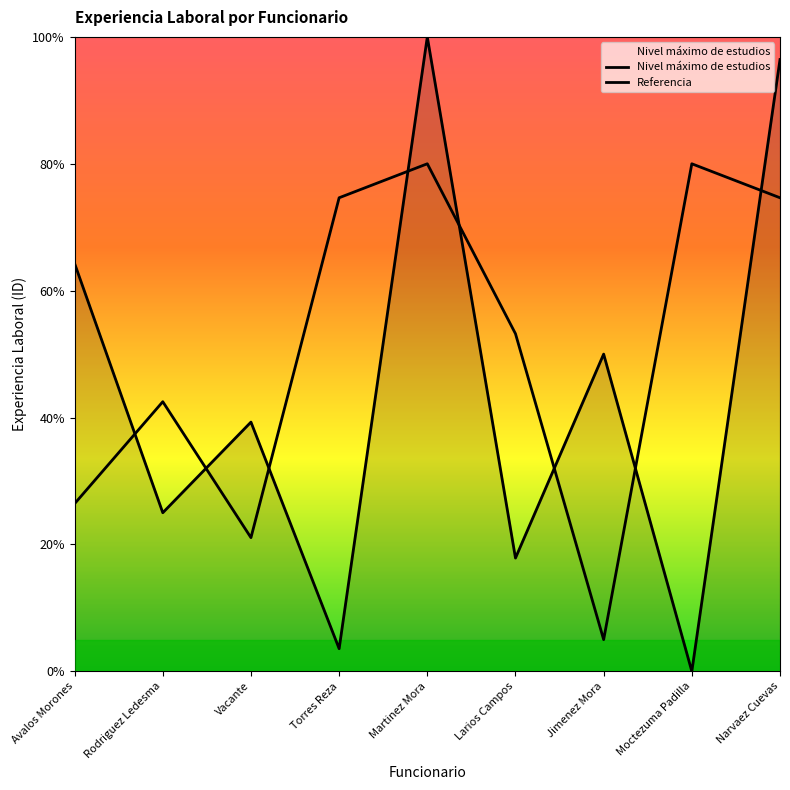

Rank the categories by value from highest to lowest.

Martinez Mora, Narvaez Cuevas, Avalos Morones, Jimenez Mora, Vacante, Rodriguez Ledesma, Larios Campos, Torres Reza, Moctezuma Padilla